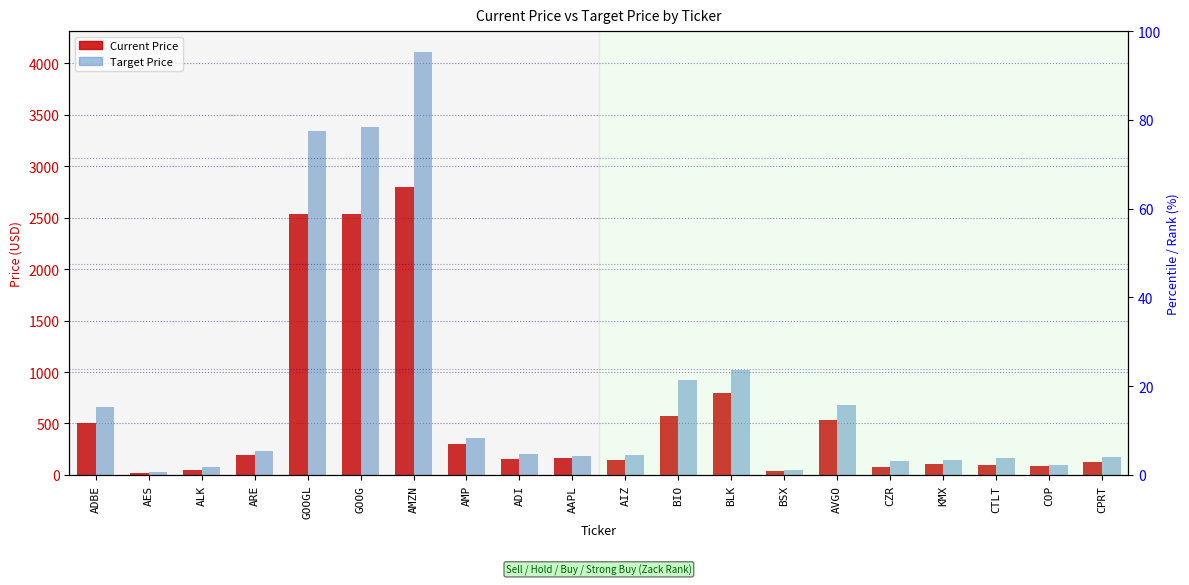

How many bars are there in total?

40